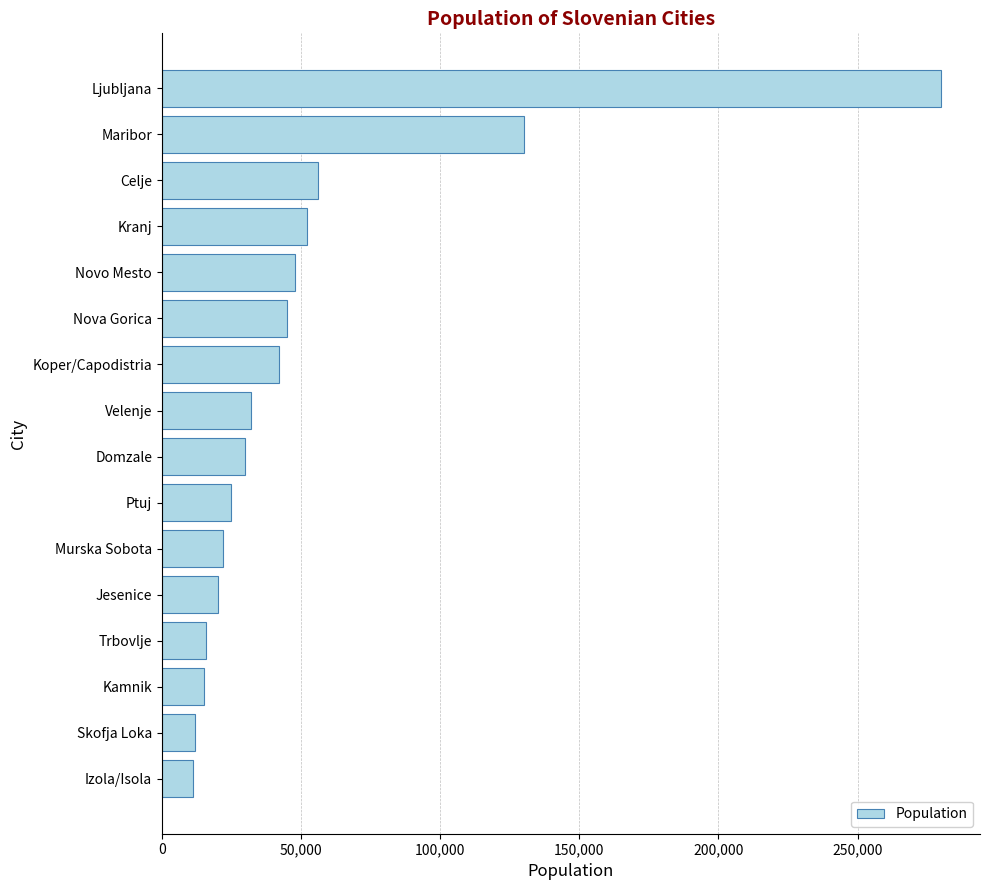

What is the label of the 10th bar from the bottom?

Koper/Capodistria